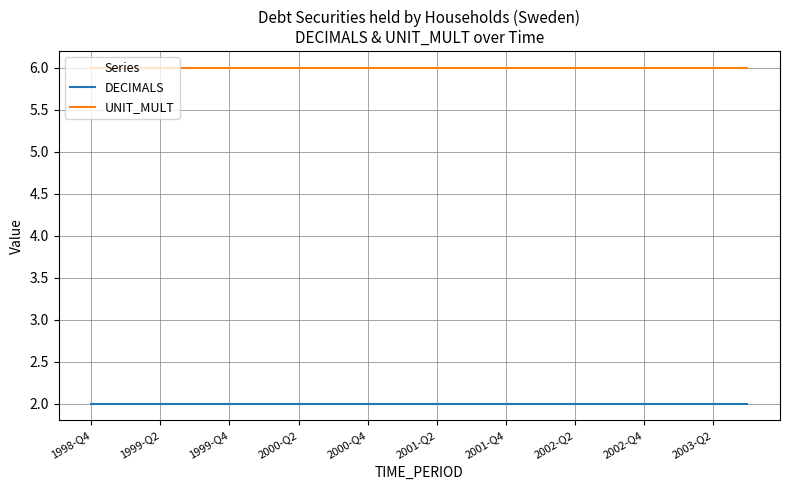

List the series in order of their overall mean, highest first.

UNIT_MULT, DECIMALS